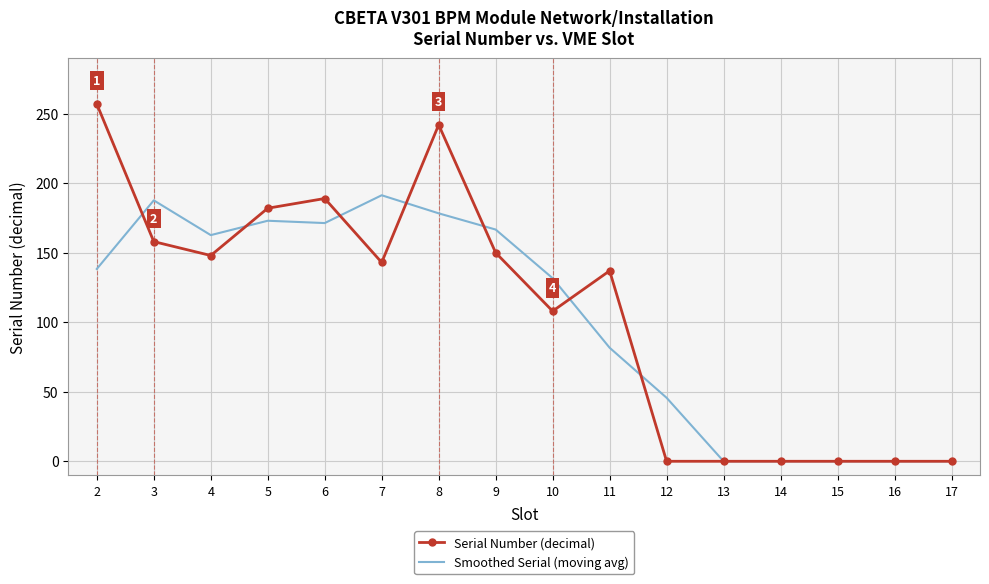

Count the number of categories in the chart.

16